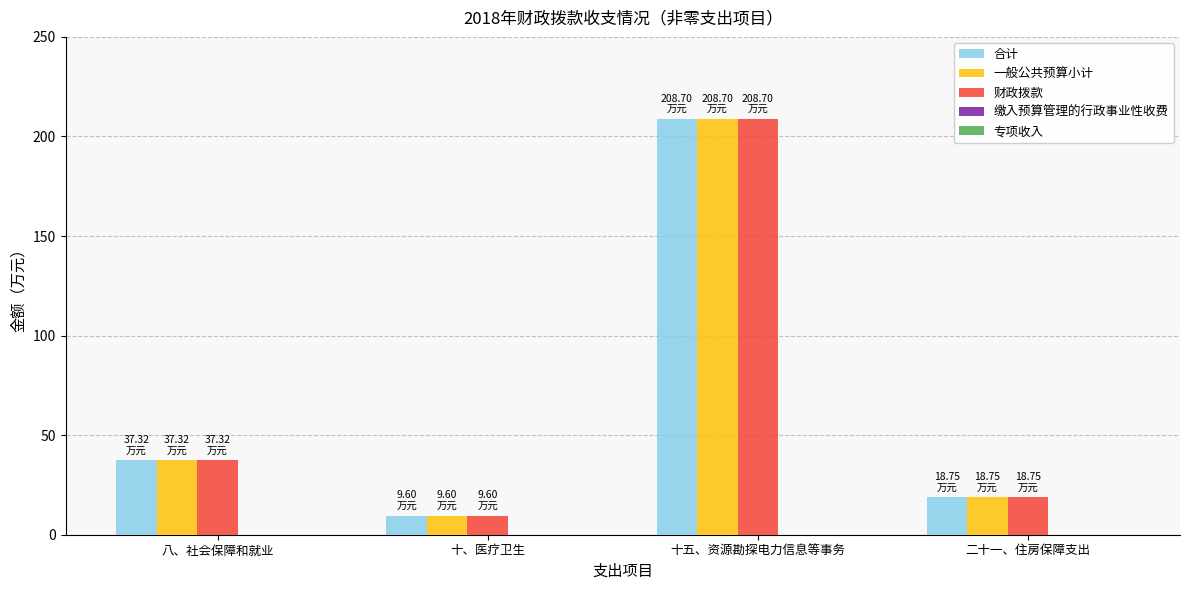

What is the difference between the 一般公共预算小计 values at 八、社会保障和就业 and 十五、资源勘探电力信息等事务?

171.4